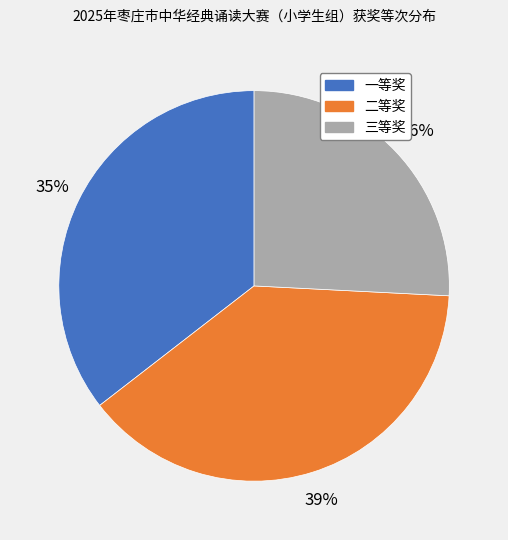

Rank the categories by value from highest to lowest.

二等奖, 一等奖, 三等奖